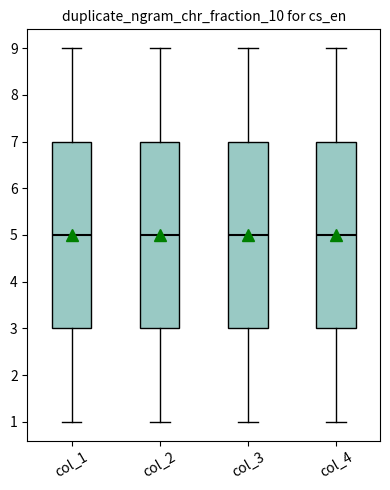

Reading left to right, read every box against the y-axis: the position of its median line, the range the box covers, and the ends of its whiskers. The values are not printed on the chart, so give them approximately, as read against the axis.

col_1: median 5, box 3 to 7, whiskers 1 to 9
col_2: median 5, box 3 to 7, whiskers 1 to 9
col_3: median 5, box 3 to 7, whiskers 1 to 9
col_4: median 5, box 3 to 7, whiskers 1 to 9